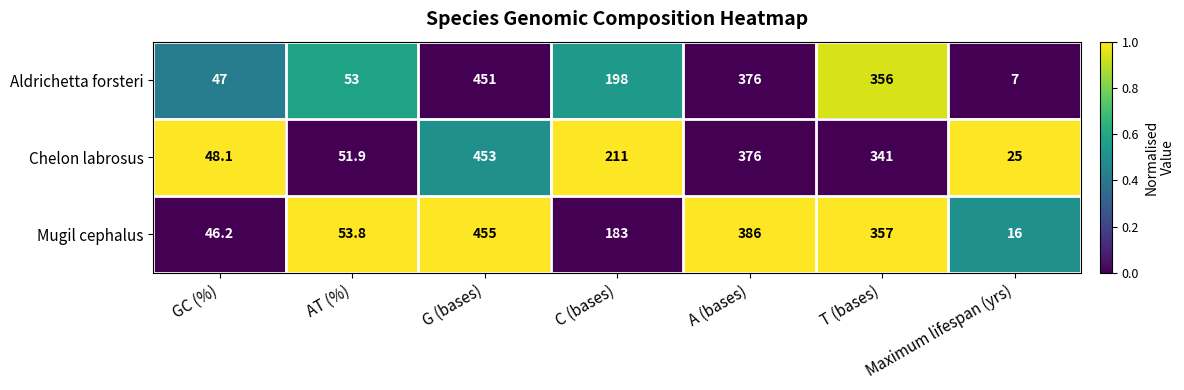

What is the difference between the highest and lowest values at AT (%)?

1.9